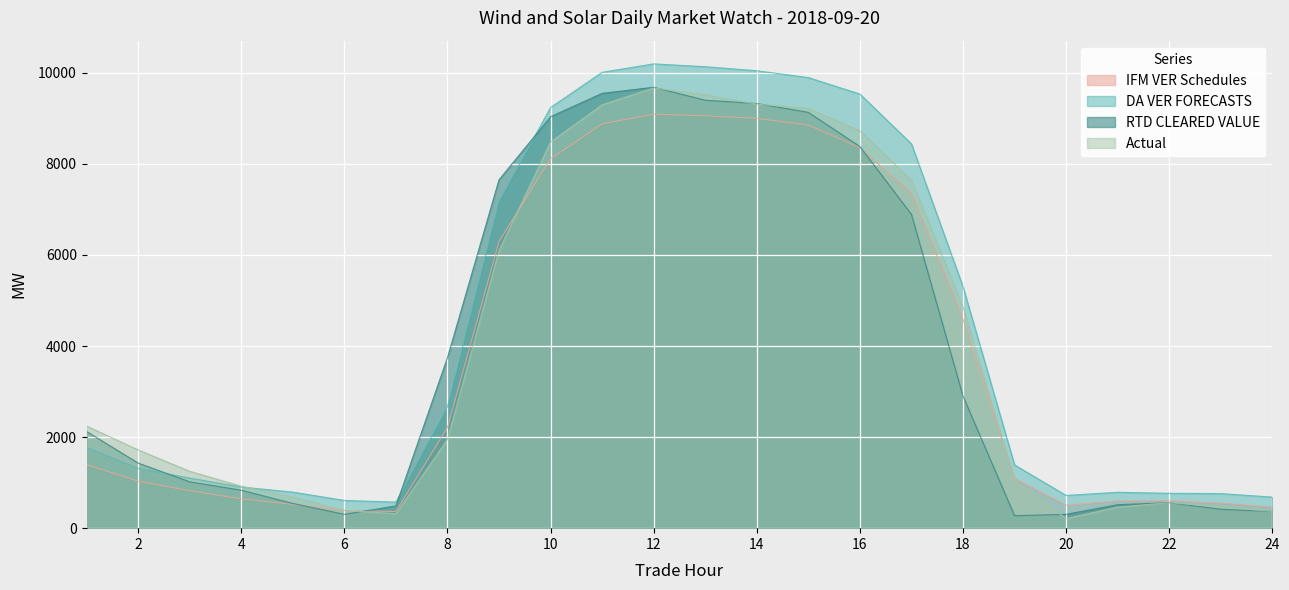

After their last crossing, which series has the higher values: IFM VER Schedules or RTD CLEARED VALUE?

IFM VER Schedules